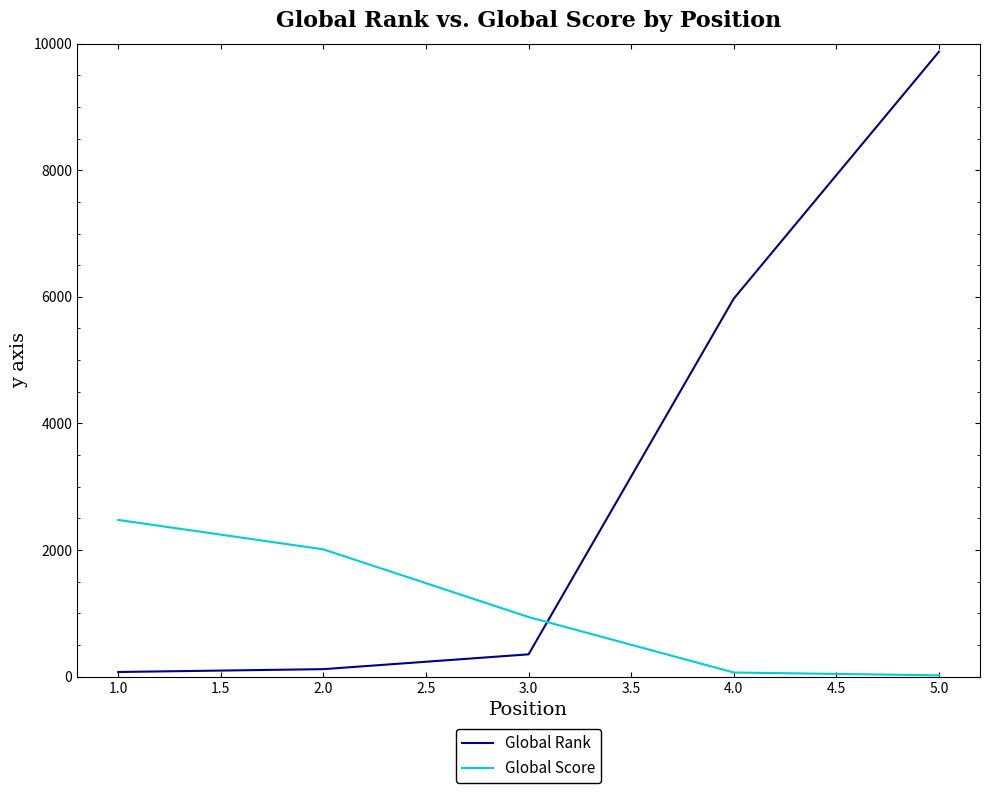

What is the difference between the maximum and minimum values in the Global Rank series?

9798